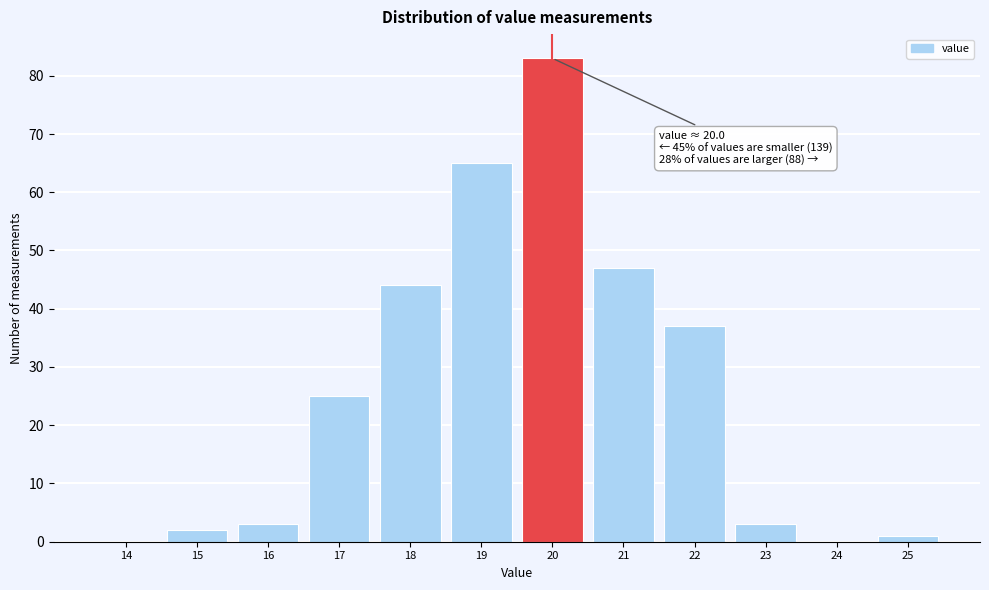

Reading right to left, list all the values displayed in this chart.

25=1	24=0	23=3	22=37	21=47	20=83	19=65	18=44	17=25	16=3	15=2	14=0